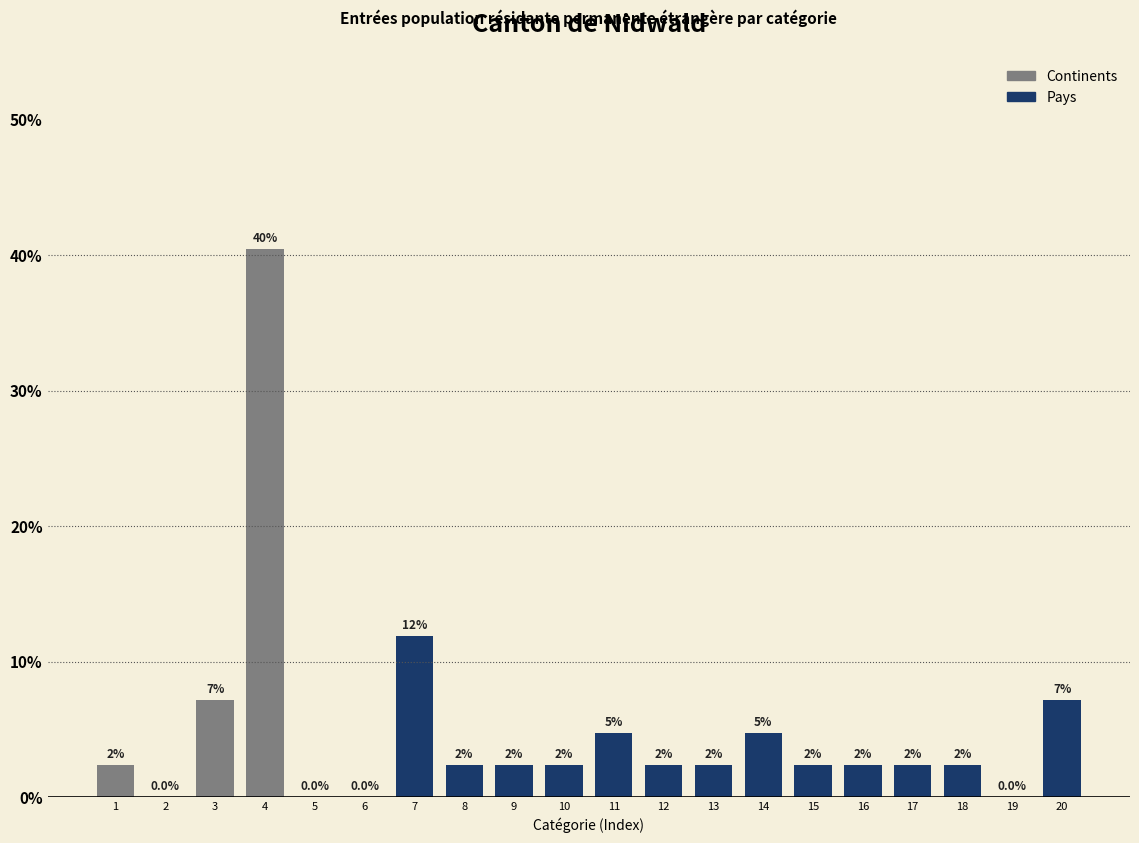

Are the bars horizontal?

No